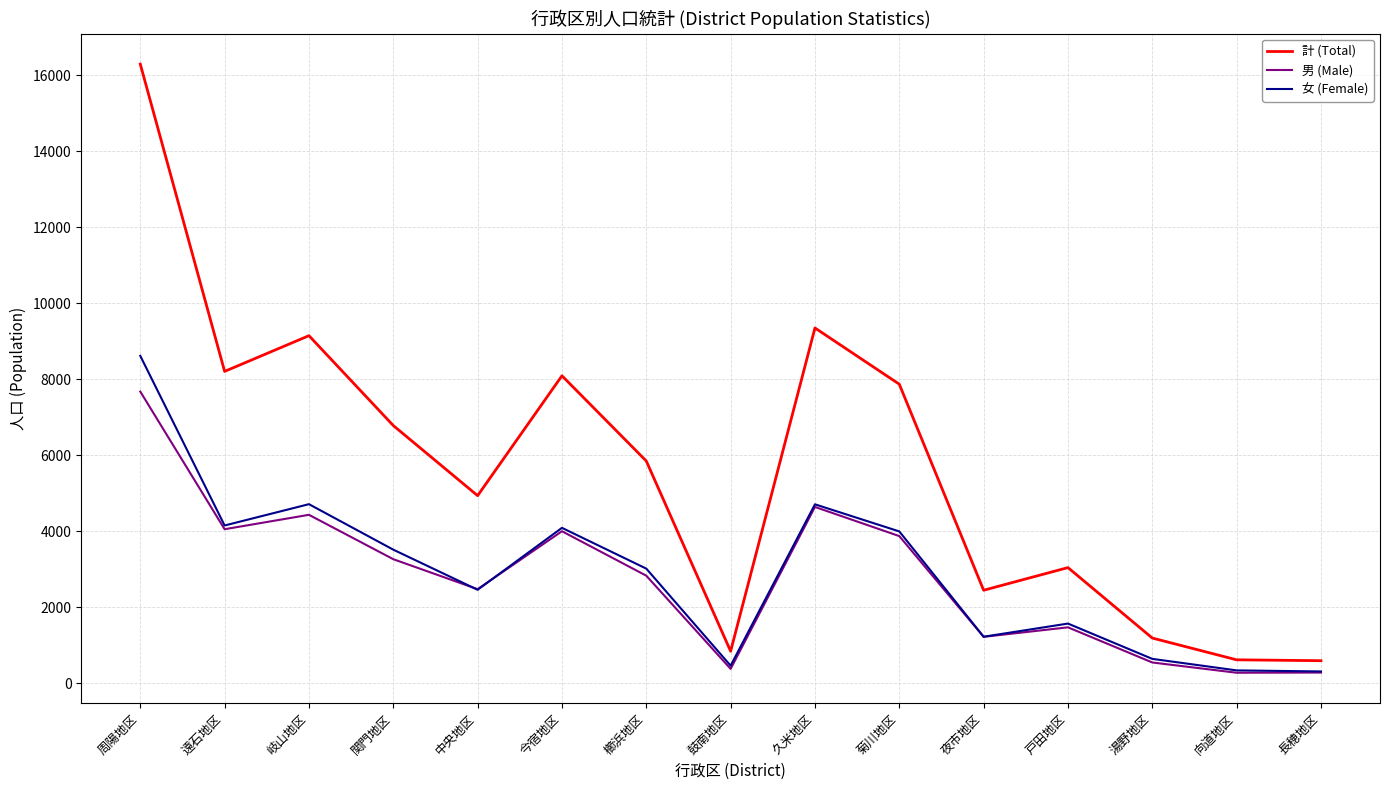

What are all the series names shown in the legend?

計 (Total), 男 (Male), 女 (Female)